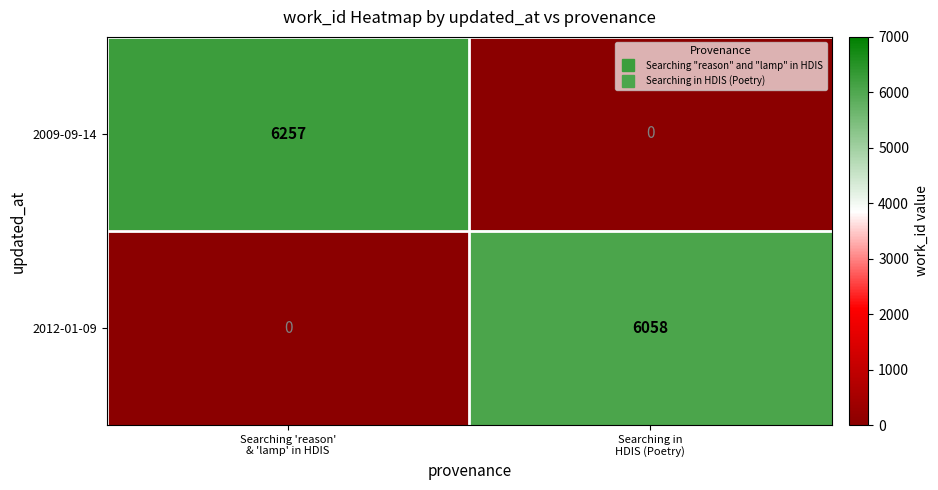

List the series in order of their overall mean, highest first.

2009-09-14, 2012-01-09